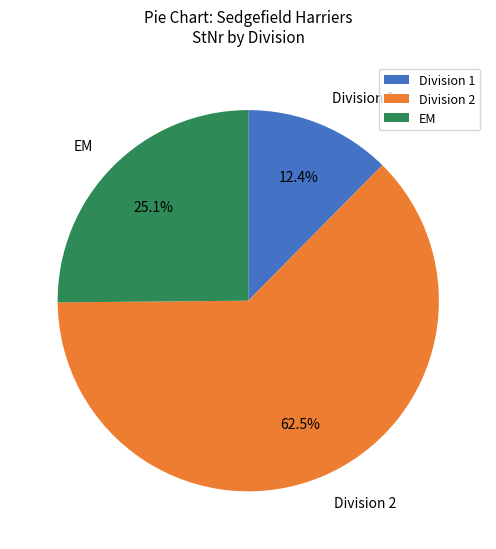

To the nearest percent, what is the average slice percentage?

33%